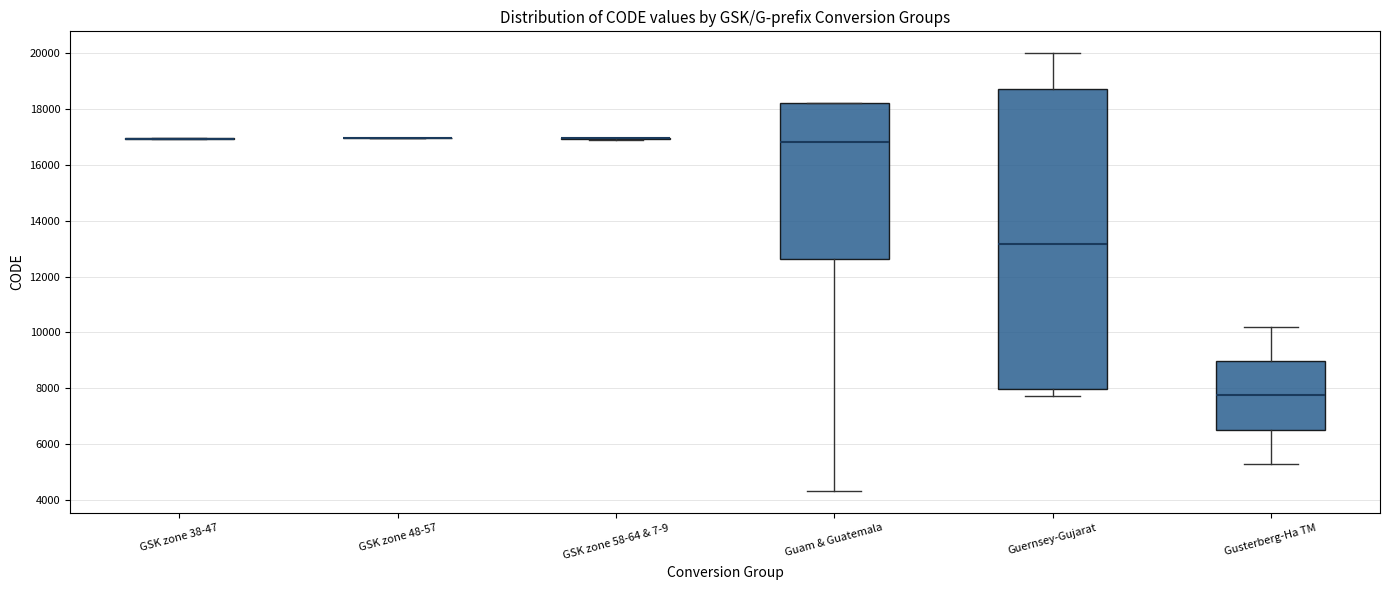

Reading left to right, transcribe this box plot: for each box, give where its median line is, the range the box spans, and where its two whiskers end, as read against the y-axis. The values are not printed on the chart, so give them approximately, as read against the axis.

GSK zone 38-47: box collapsed to a line at 17000, whiskers 17000 to 17000
GSK zone 48-57: box collapsed to a line at 17000, whiskers 17000 to 17000
GSK zone 58-64 & 7-9: box collapsed to a line at 17000, whiskers 17000 to 17000
Guam & Guatemala: median 16800, box 12600 to 18200, whiskers 4400 to 18200
Guernsey-Gujarat: median 13200, box 8000 to 18800, whiskers 7800 to 20000
Gusterberg-Ha TM: median 7800, box 6600 to 9000, whiskers 5200 to 10200